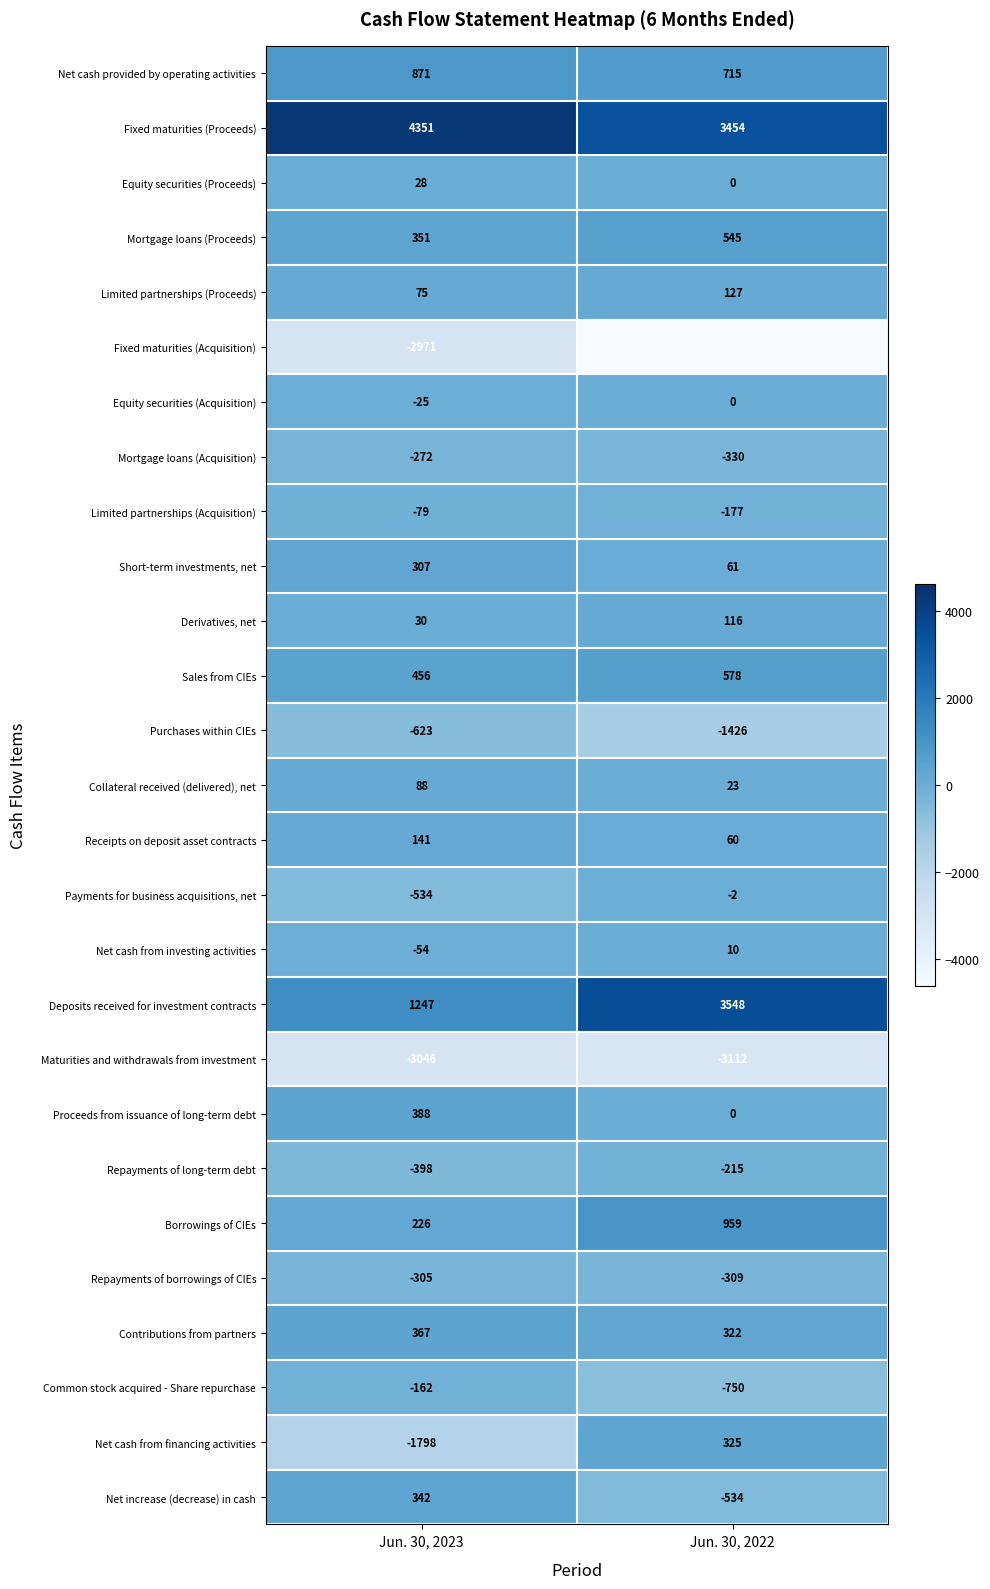

What is the spread (max minus min) of values at Jun. 30, 2023?

7397